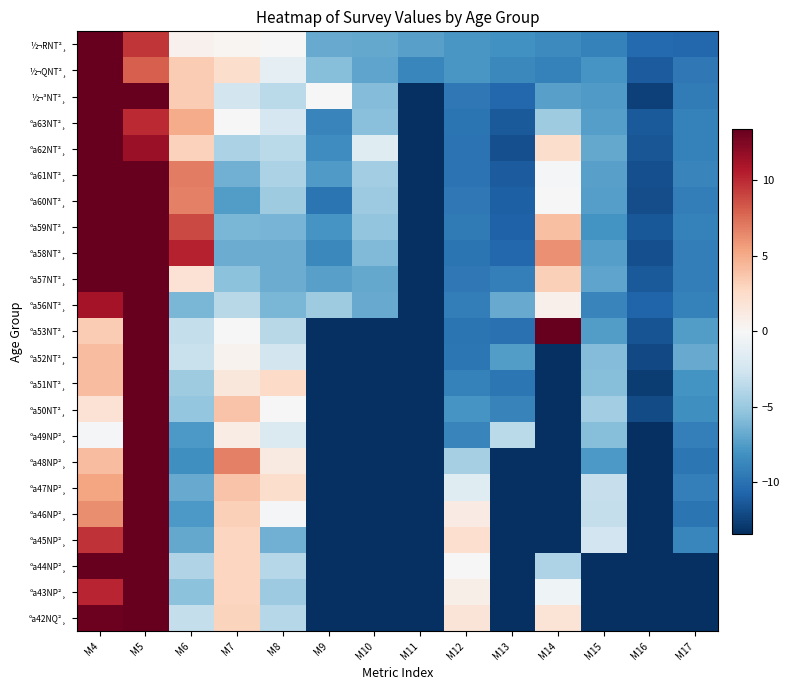

What is the difference between the highest and lowest values at M5?

55.5